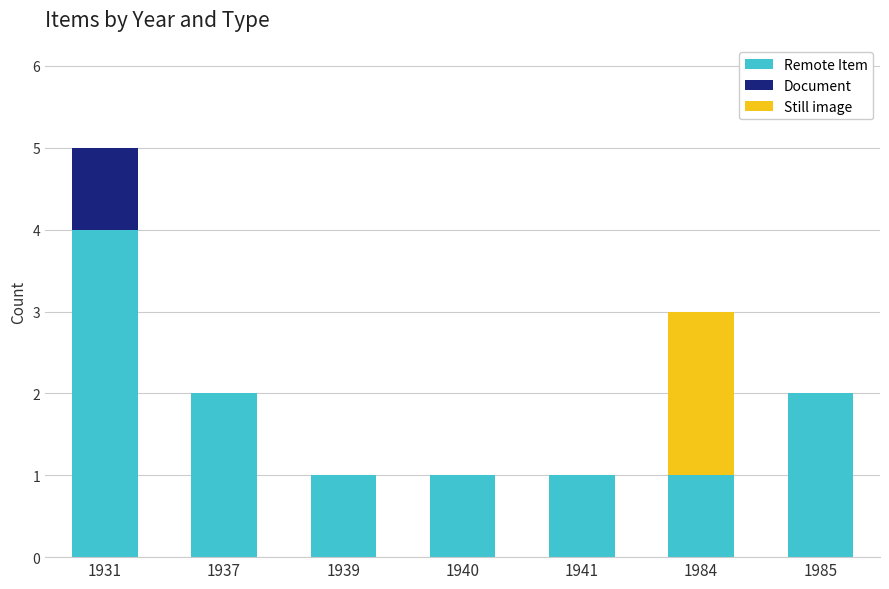

At which category is the sum across all series the highest?

1931